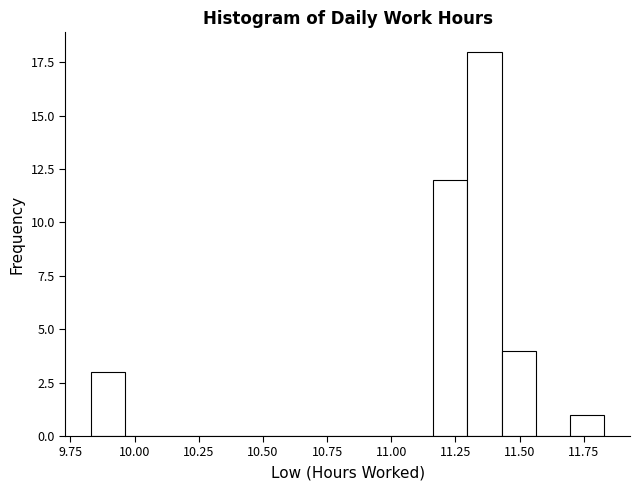

Read against the x-axis, roughly where is the centre of the tallest bar?

11.35